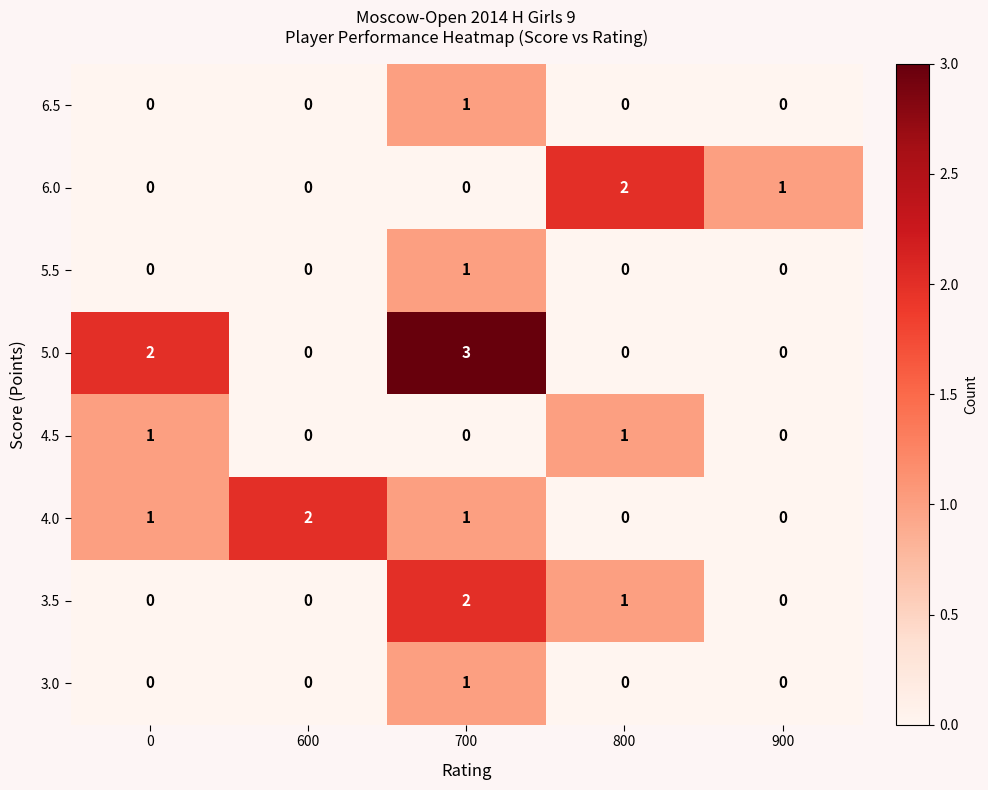

At which category is the sum across all series the highest?

700